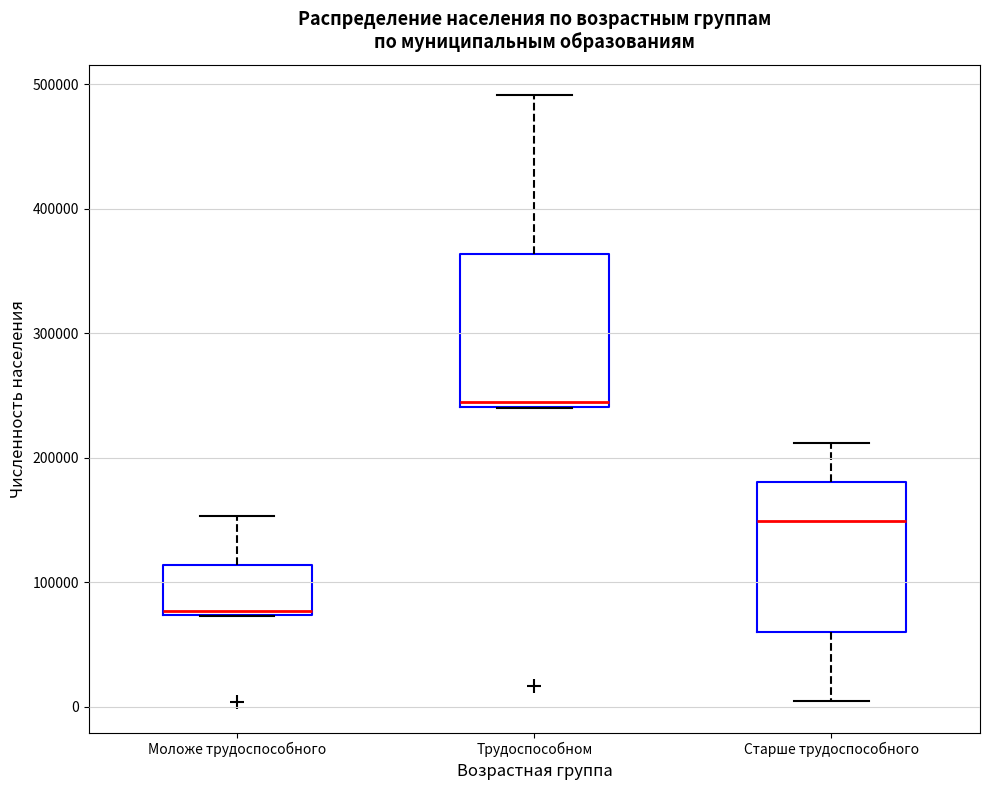

Reading left to right, read every box against the y-axis: the position of its median line, the range the box covers, and the ends of its whiskers. The values are not printed on the chart, so give them approximately, as read against the axis.

Моложе трудоспособного: median 80000, box 70000 to 110000, whiskers 70000 to 150000
Трудоспособном: median 250000, box 240000 to 360000, whiskers 240000 to 490000
Старше трудоспособного: median 150000, box 60000 to 180000, whiskers 0 to 210000